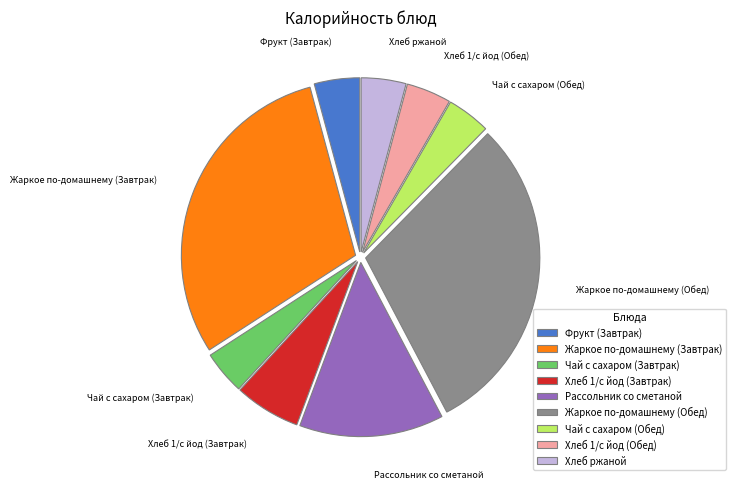

Count the number of slices in the pie.

9